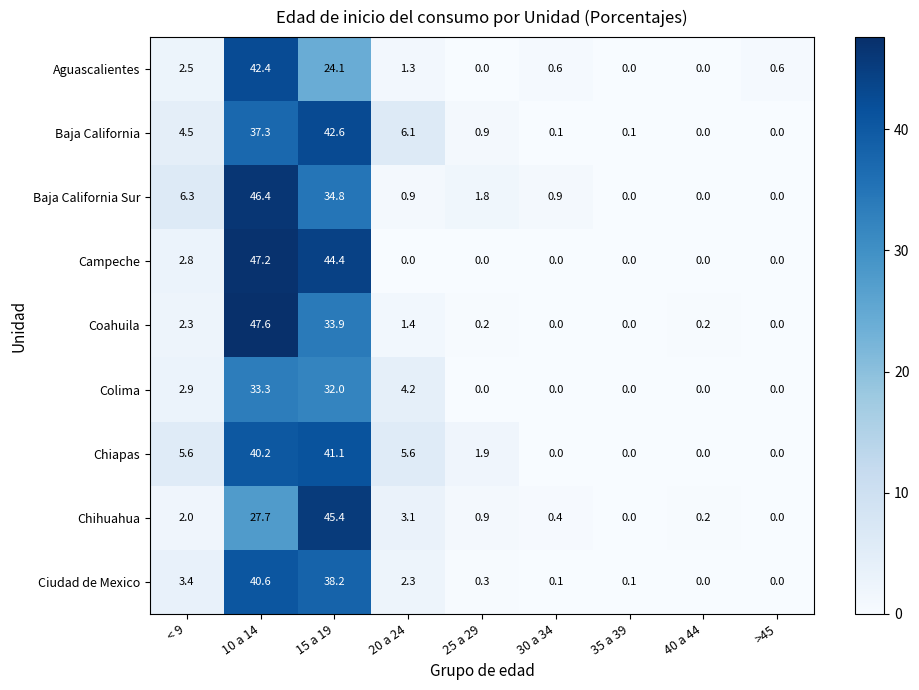

Which category has the highest value across all series?

10 a 14